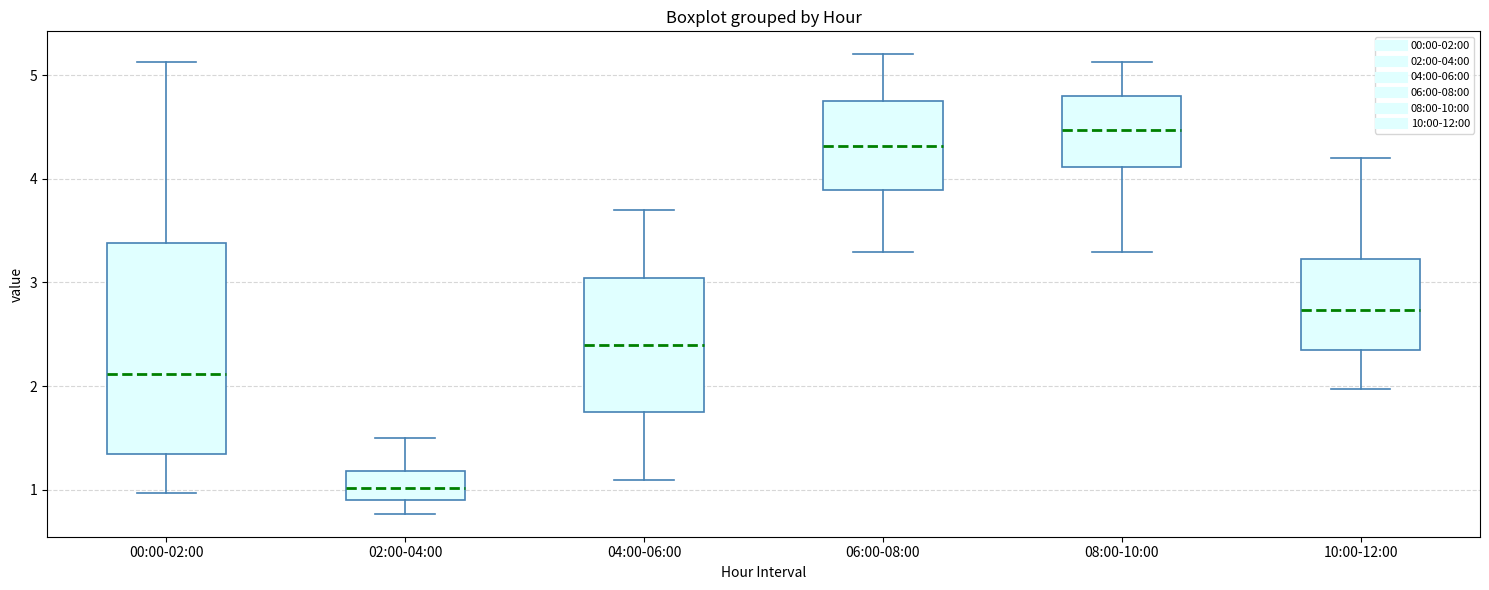

Reading left to right, read every box against the y-axis: the position of its median line, the range the box covers, and the ends of its whiskers. The values are not printed on the chart, so give them approximately, as read against the axis.

00:00-02:00: median 2.1, box 1.3 to 3.4, whiskers 1.0 to 5.1
02:00-04:00: median 1.0, box 0.9 to 1.2, whiskers 0.8 to 1.5
04:00-06:00: median 2.4, box 1.8 to 3.0, whiskers 1.1 to 3.7
06:00-08:00: median 4.3, box 3.9 to 4.7, whiskers 3.3 to 5.2
08:00-10:00: median 4.5, box 4.1 to 4.8, whiskers 3.3 to 5.1
10:00-12:00: median 2.7, box 2.4 to 3.2, whiskers 2.0 to 4.2